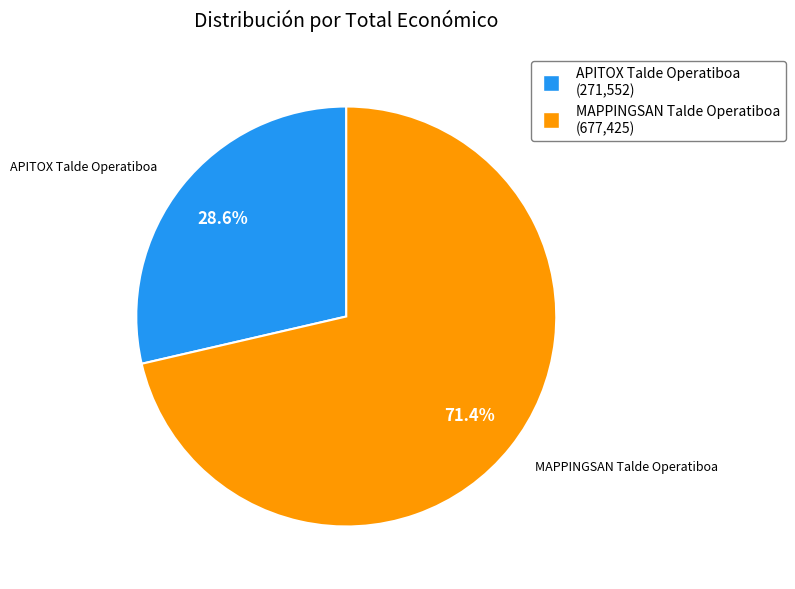

Which slice is the smallest?

APITOX Talde Operatiboa